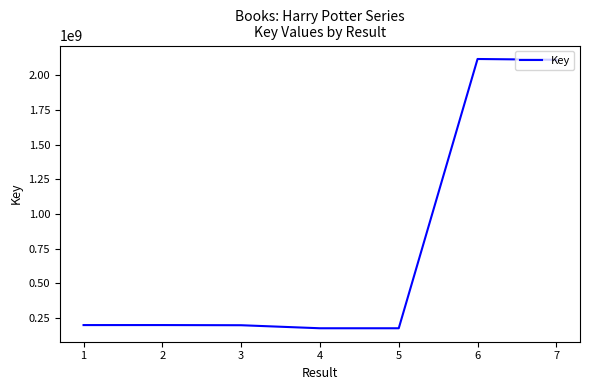

What is the minimum value shown in the chart?

176265856